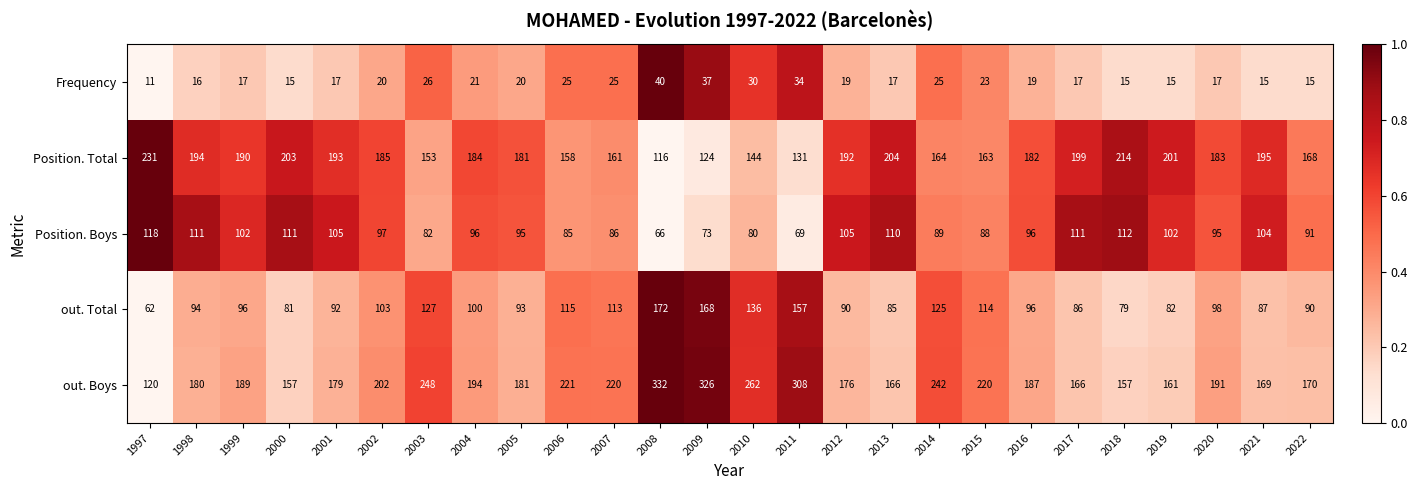

Which series changed the most between 2005 and 2017?

Position. Total